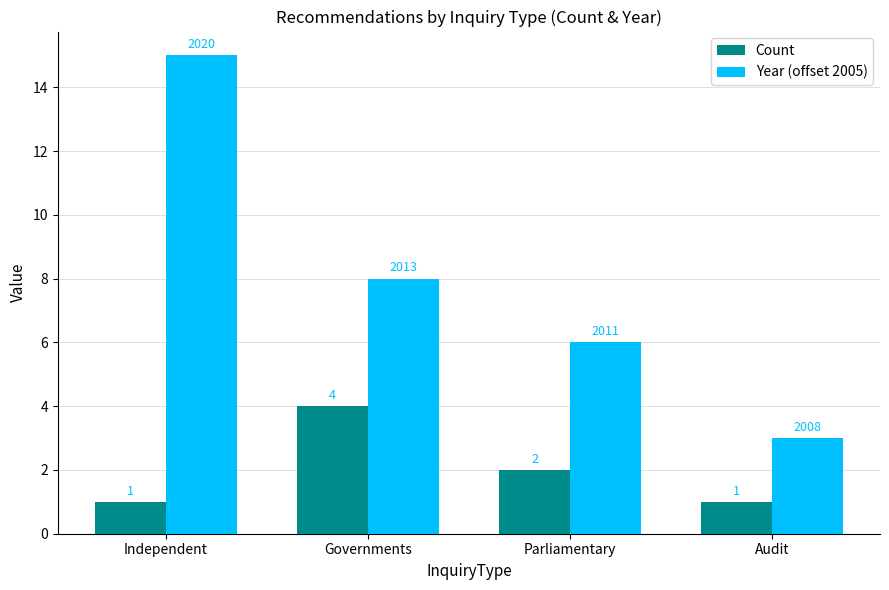

Which category has the highest value across all series?

Independent